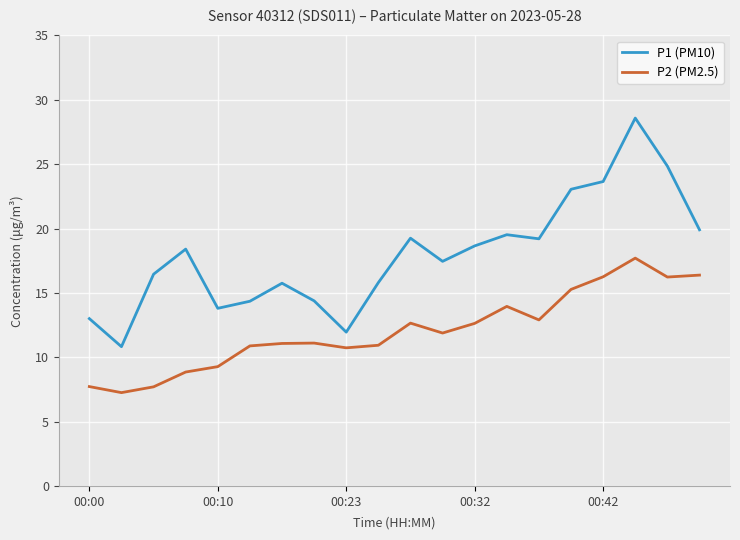

Which series has the largest range (max minus min)?

P1 (PM10)